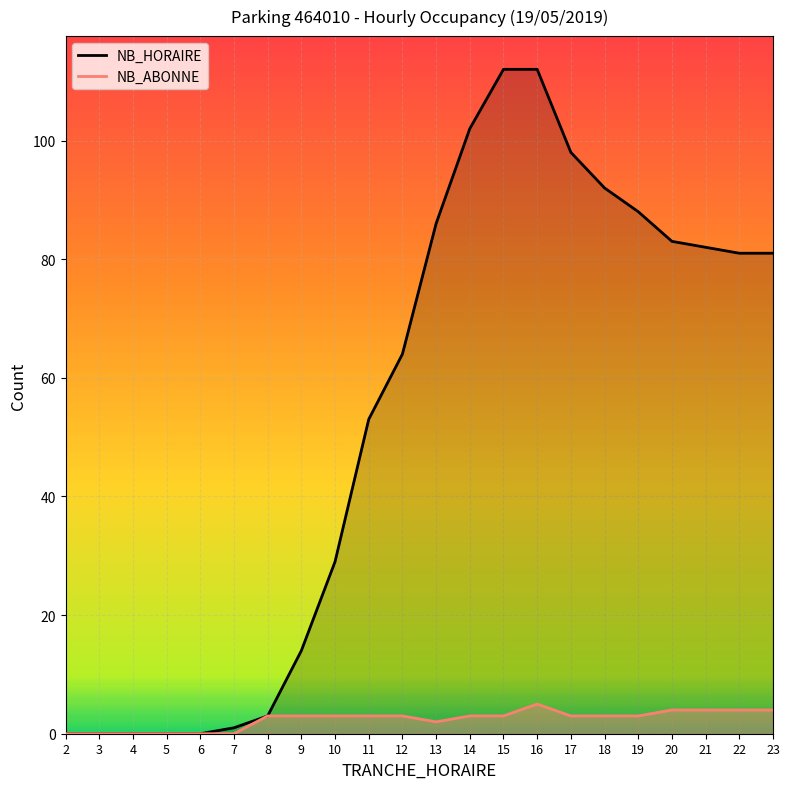

How many NB_ABONNE values are between 0 and 3?

17